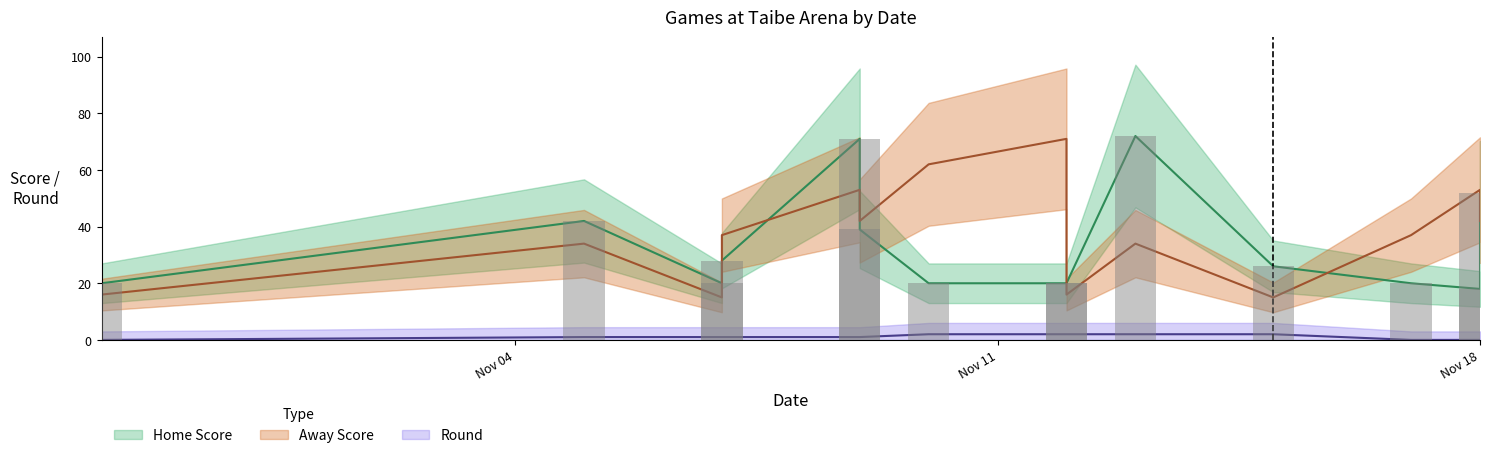

What is the value of the Round bar at the 10th from the left?

2